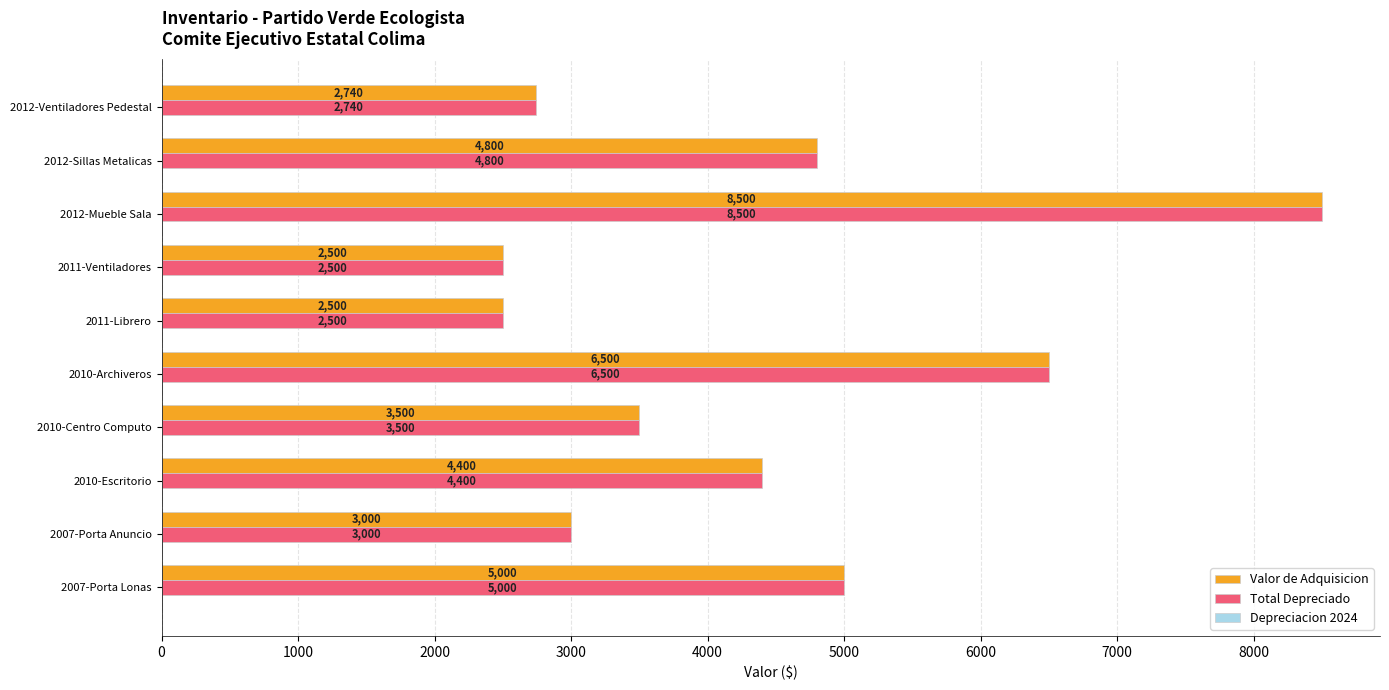

What is the highest value of the Total Depreciado series?

8500